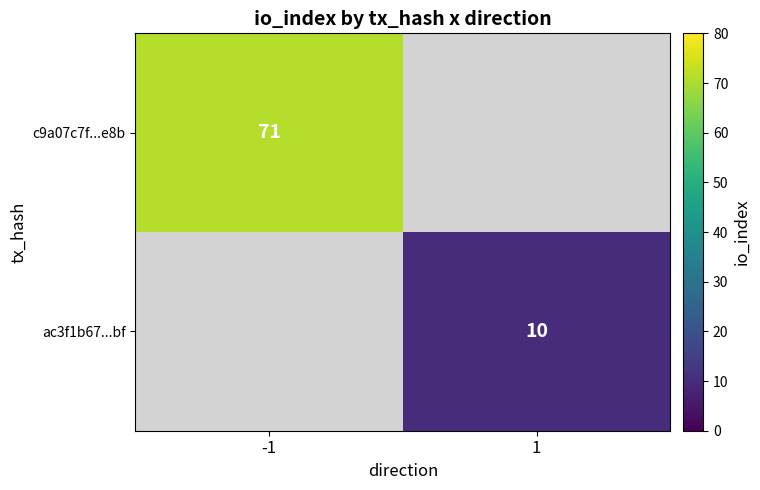

The value of c9a07c7f...e8b at -1 is 71. True or false?

True